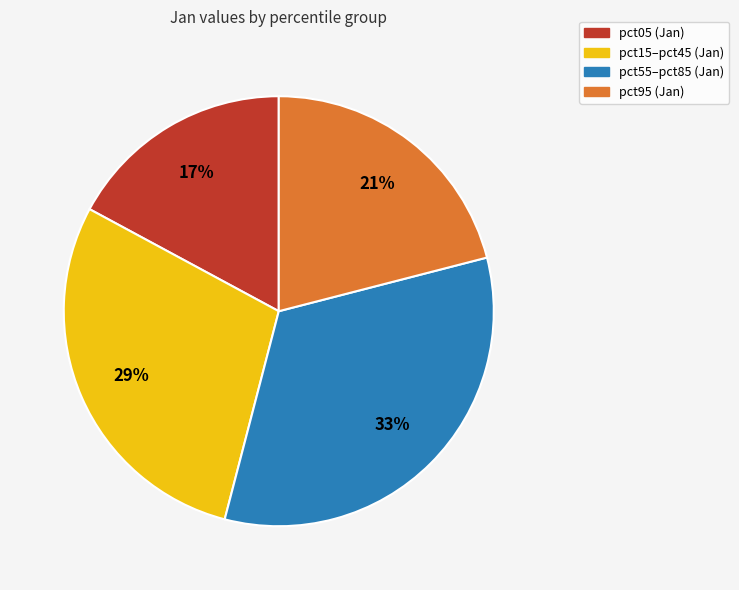

How many segments does this pie chart have?

4